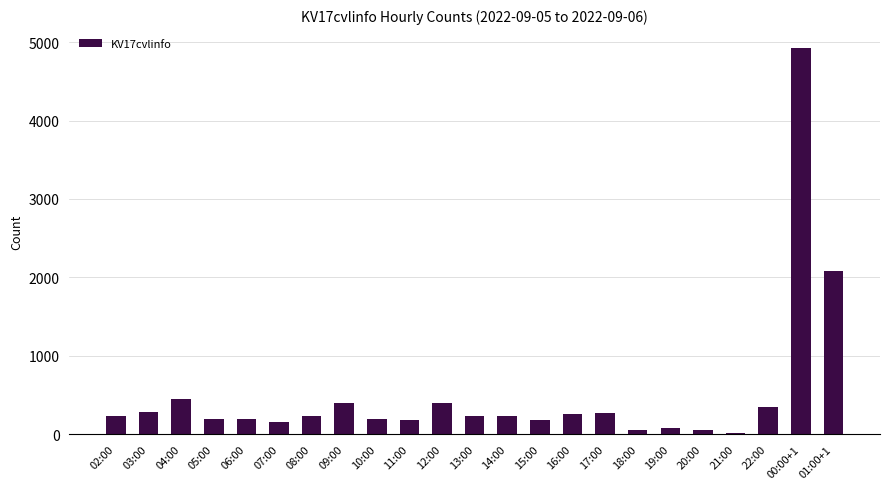

What position from the right is 03:00?

22